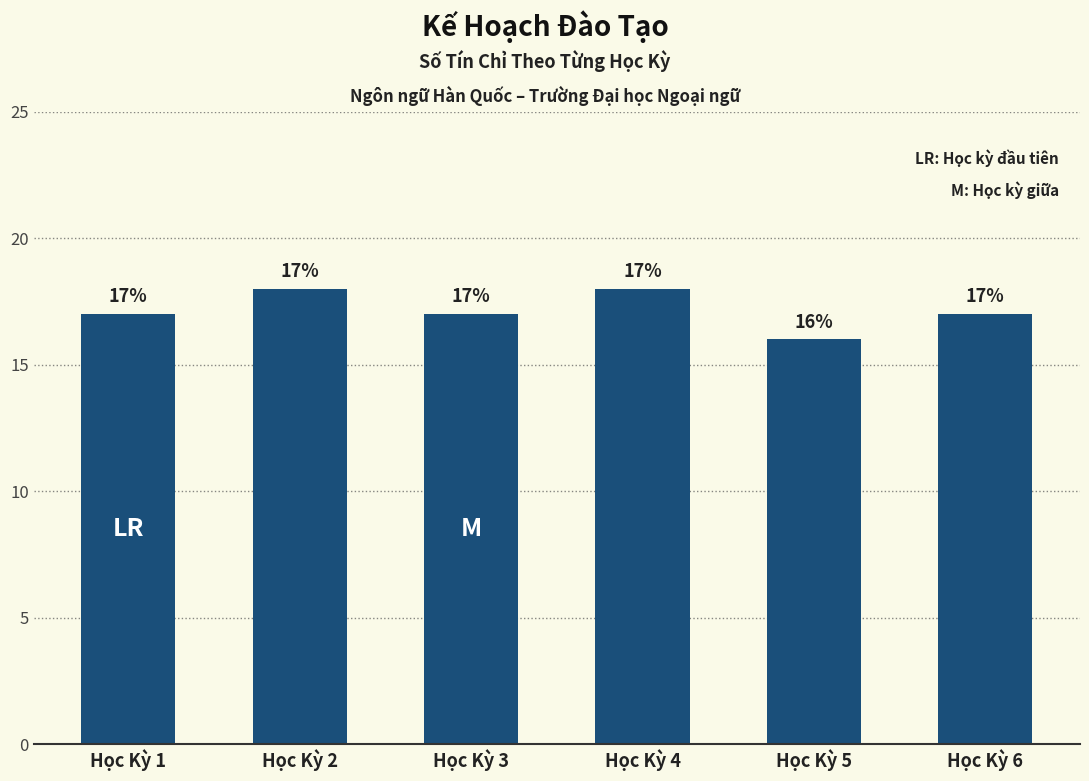

How many bars are there in total?

6